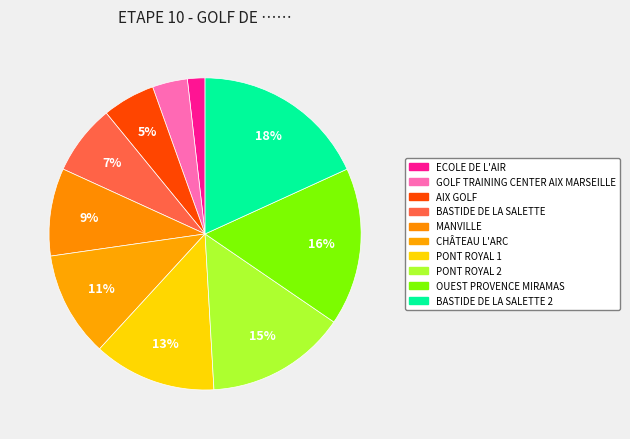

Is it true that ECOLE DE L'AIR is 2% of the pie?

True